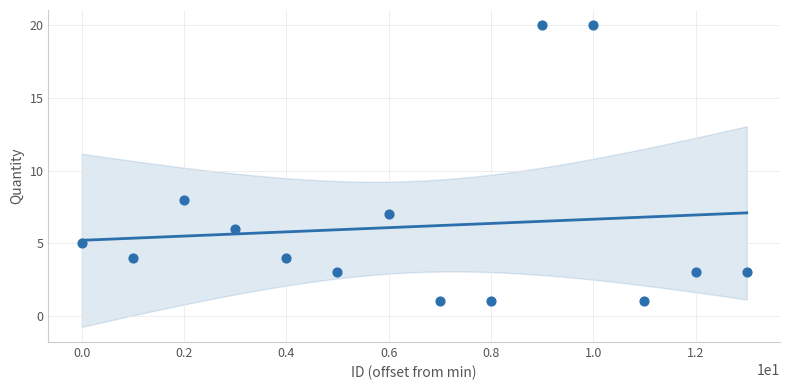

What Y value in the scatter plot is closest to 10?

8